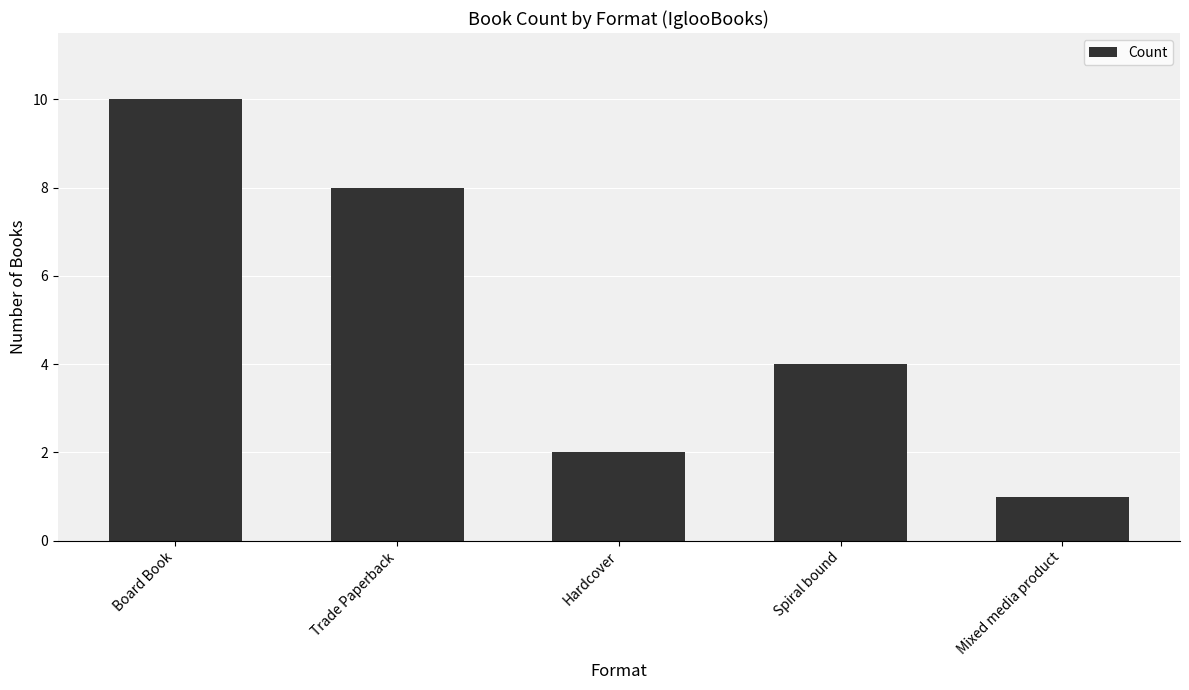

What is the change in value from Trade Paperback to Hardcover?

-6